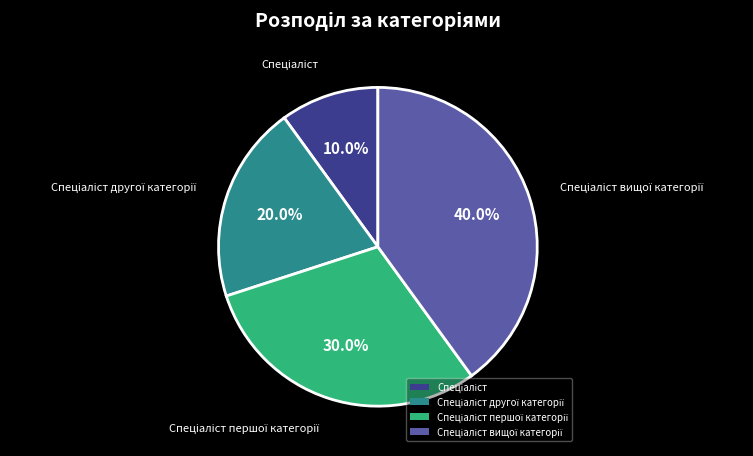

Is there a majority slice in this chart?

No